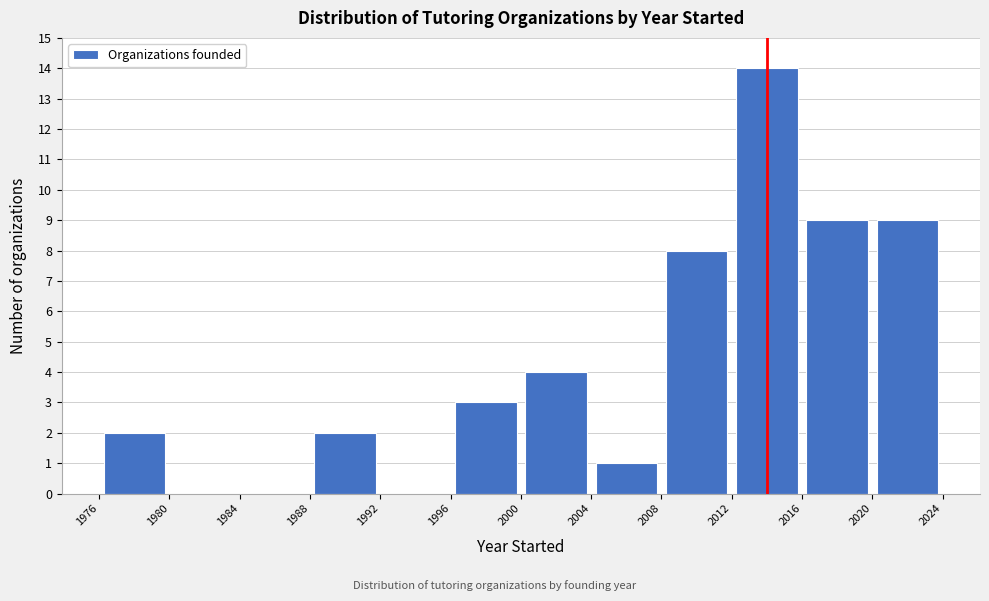

Reading left to right, transcribe this chart: for each bar, give the range it covers on the x-axis and its height. The values are not printed on the chart, so give them approximately, as read against the axis.

1976 to 1980: 2
1980 to 1984: 0
1984 to 1988: 0
1988 to 1992: 2
1992 to 1996: 0
1996 to 2000: 3
2000 to 2004: 4
2004 to 2008: 1
2008 to 2012: 8
2012 to 2016: 14
2016 to 2020: 9
2020 to 2024: 9